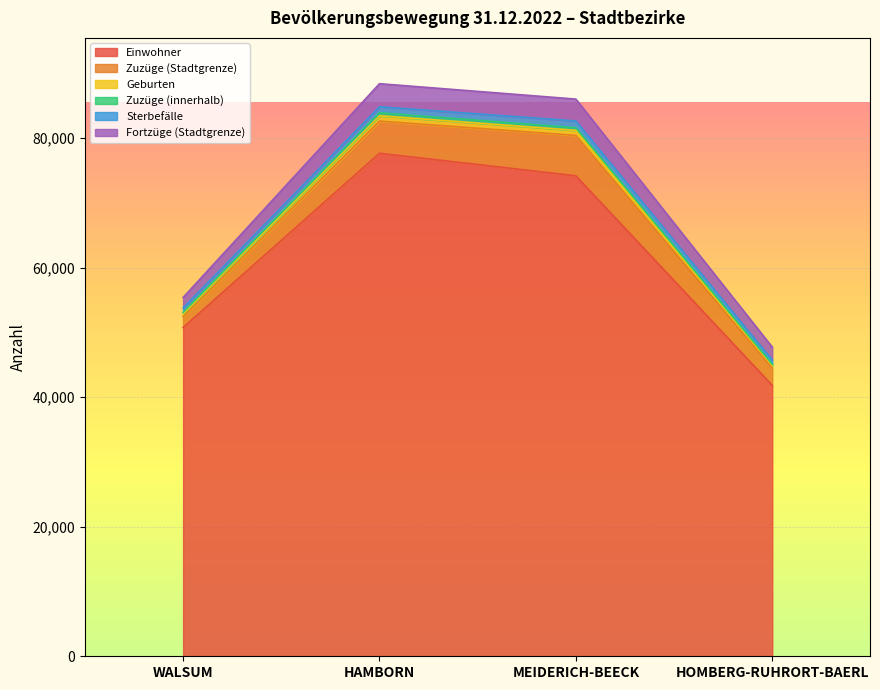

How many lines are shown in the chart?

6